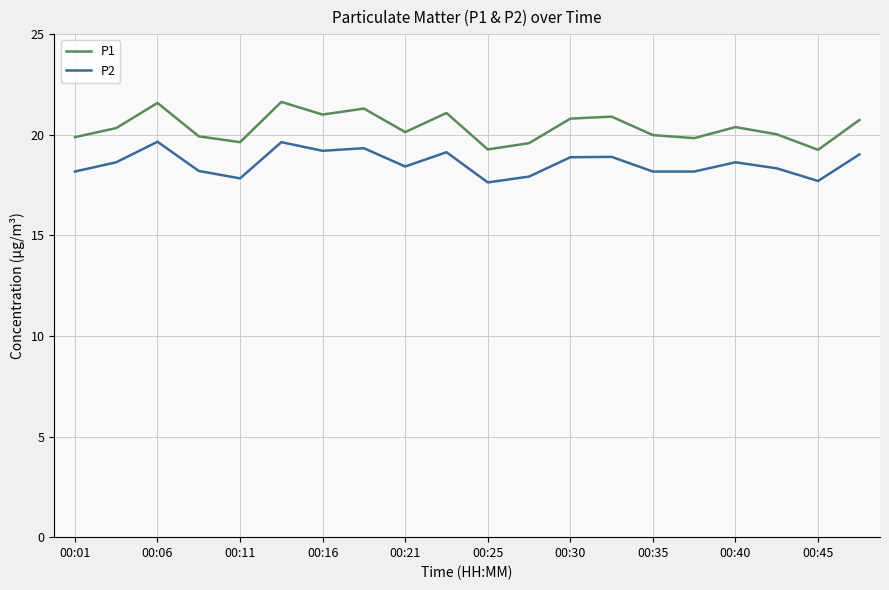

List the series in order of their overall mean, highest first.

P1, P2